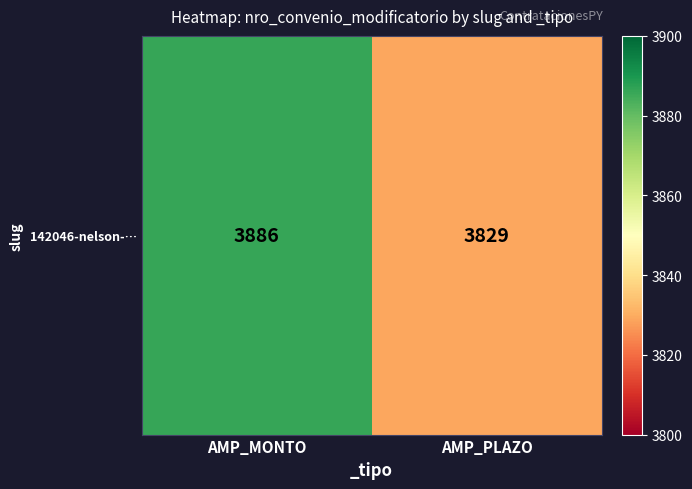

Reading right to left, what are all the values shown in this chart?

AMP_PLAZO=3829	AMP_MONTO=3886